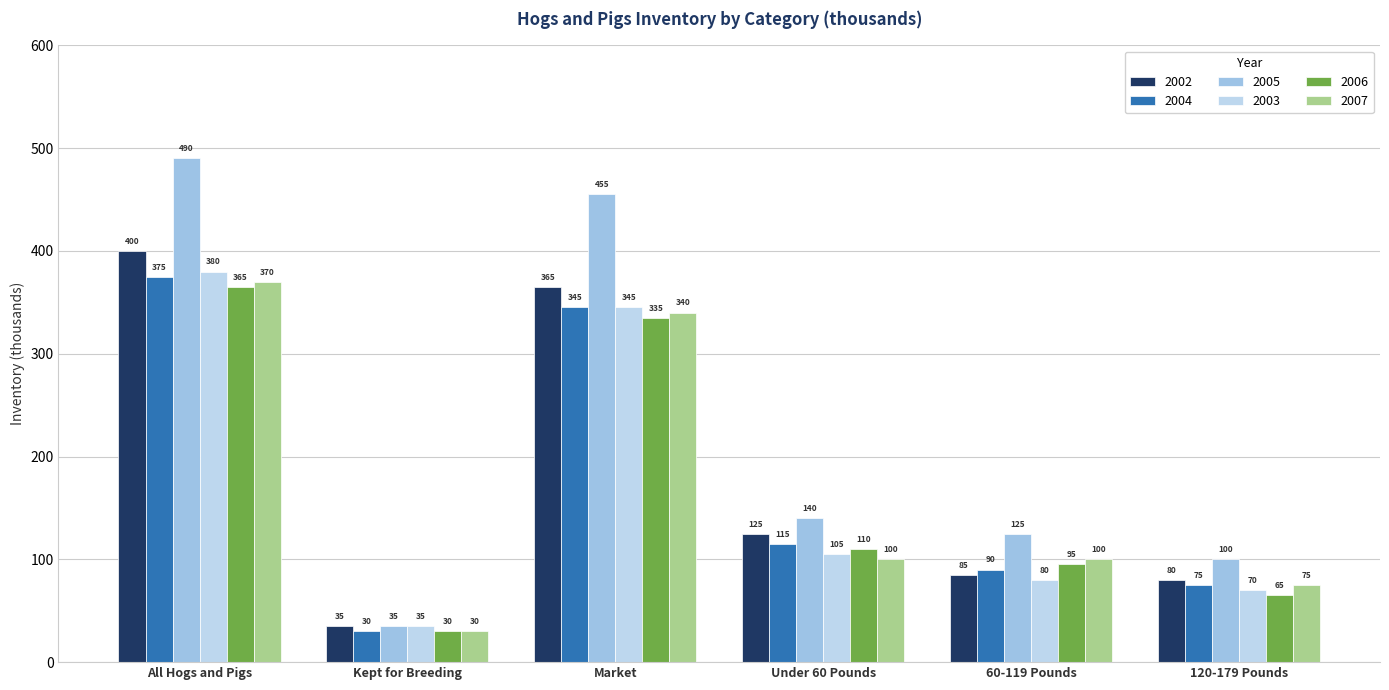

Rank the series at Market from lowest to highest value.

2006, 2007, 2004, 2003, 2002, 2005